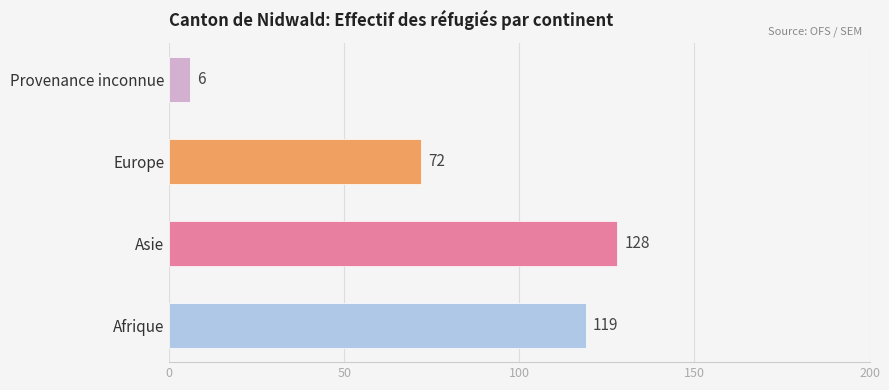

Rank the categories by value from highest to lowest.

Asie, Afrique, Europe, Provenance inconnue